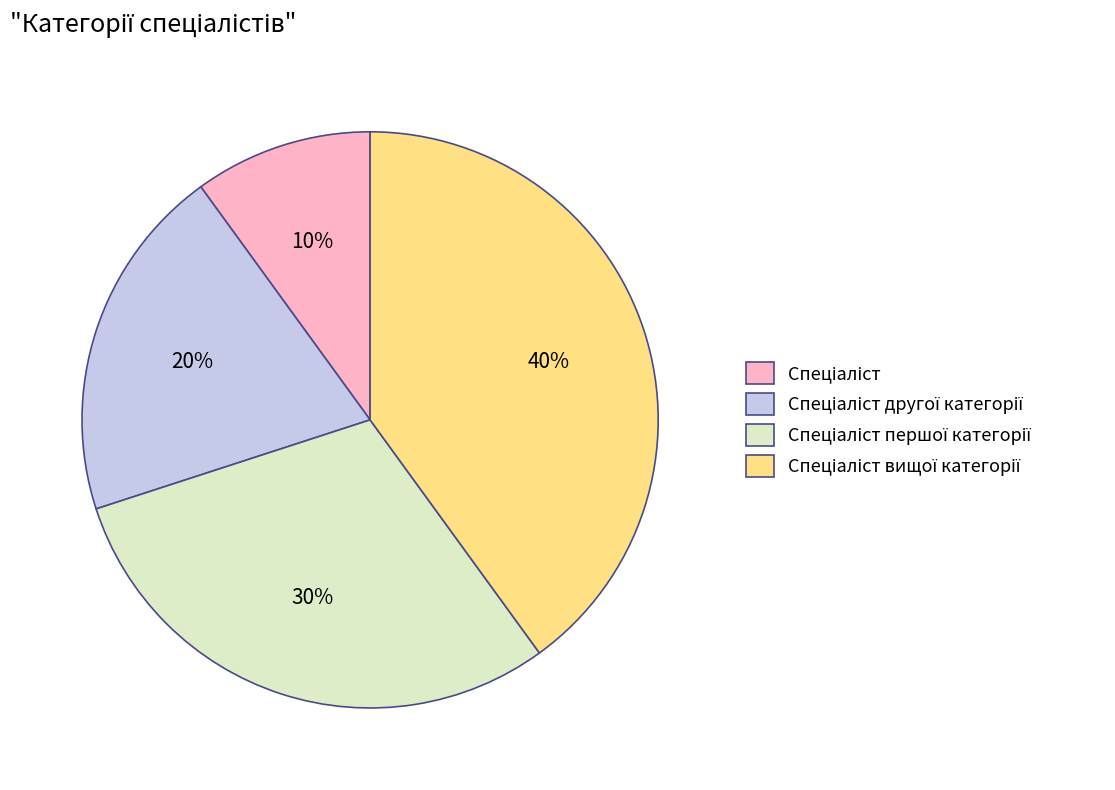

To the nearest percent, what is the difference between the largest and smallest slice percentages?

30%